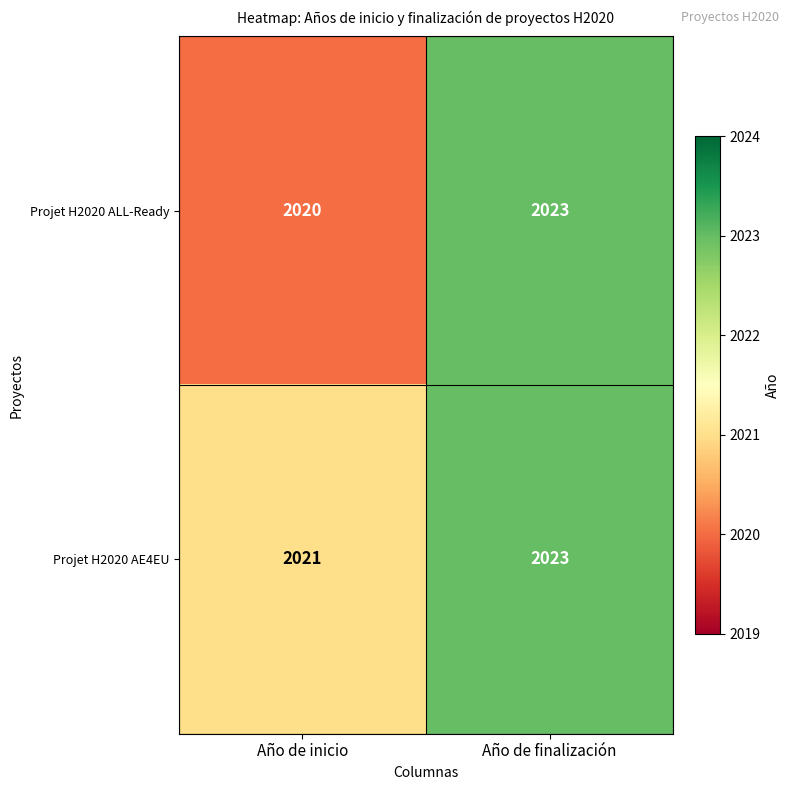

What is the smallest value displayed?

2020